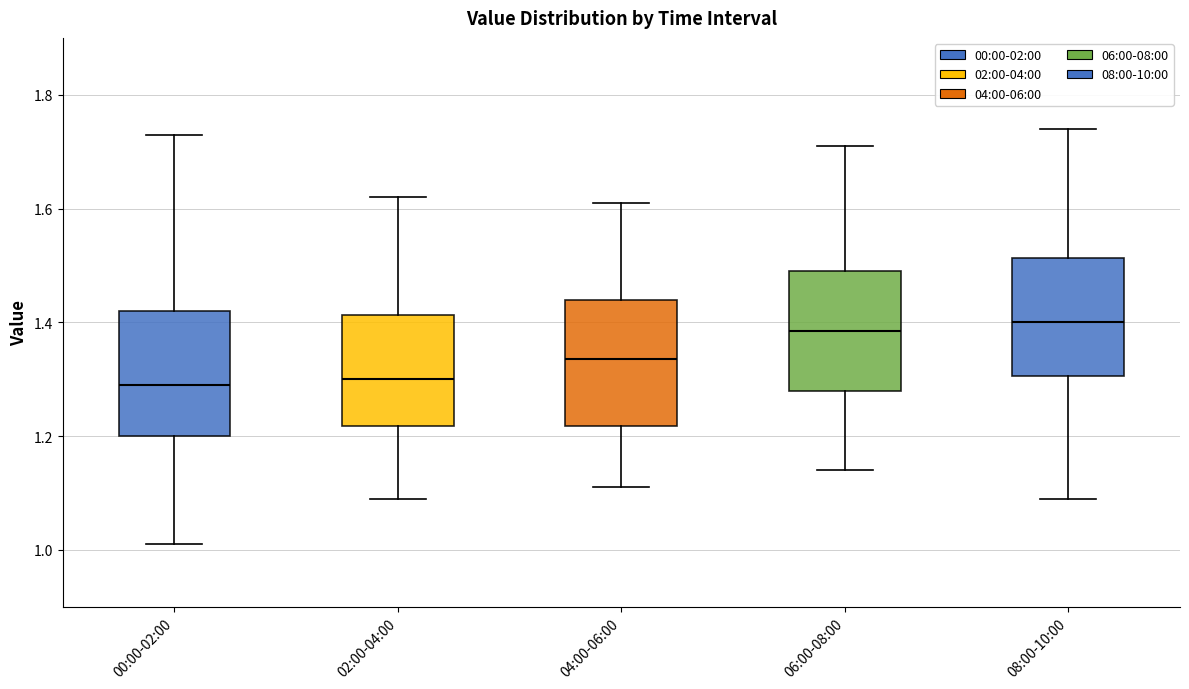

Reading left to right, transcribe this box plot: for each box, give where its median line is, the range the box spans, and where its two whiskers end, as read against the y-axis. The values are not printed on the chart, so give them approximately, as read against the axis.

00:00-02:00: median 1.30, box 1.20 to 1.42, whiskers 1.02 to 1.74
02:00-04:00: median 1.30, box 1.22 to 1.42, whiskers 1.10 to 1.62
04:00-06:00: median 1.34, box 1.22 to 1.44, whiskers 1.12 to 1.62
06:00-08:00: median 1.38, box 1.28 to 1.50, whiskers 1.14 to 1.72
08:00-10:00: median 1.40, box 1.30 to 1.52, whiskers 1.10 to 1.74